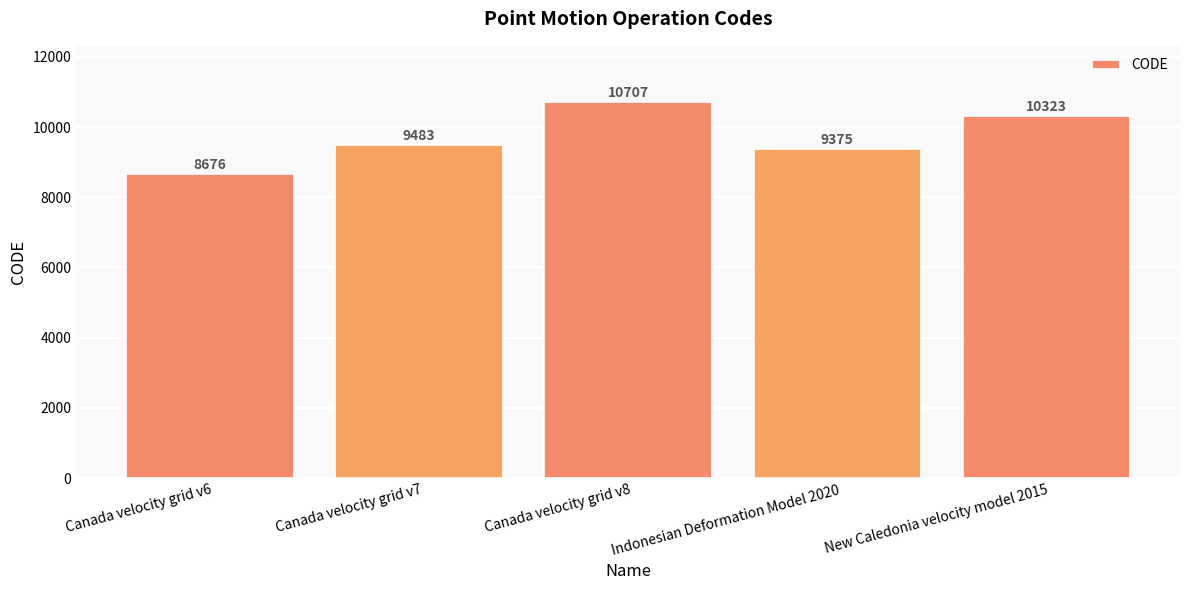

What is the label of the 4th bar from the left?

Indonesian Deformation Model 2020